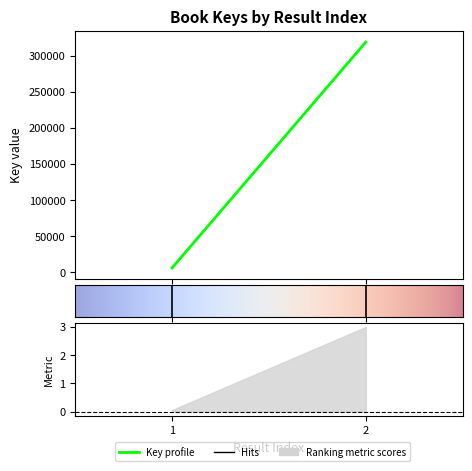

List the labels in order of value, largest first.

2, 1